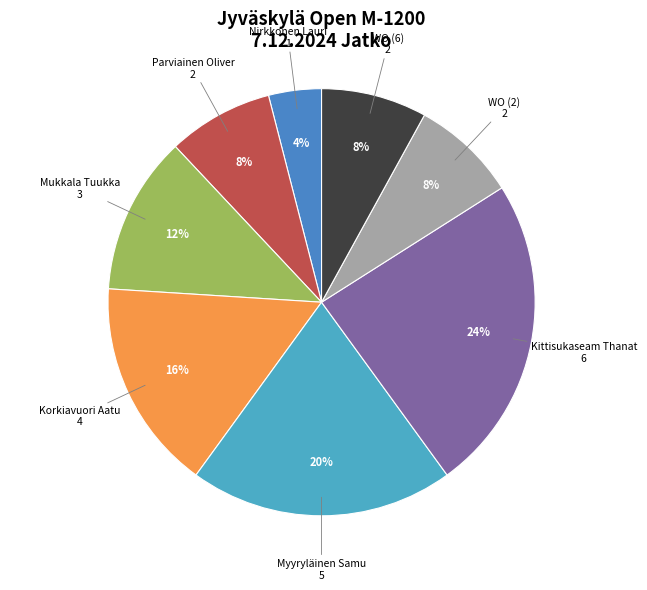

How many slices are in this pie chart?

8